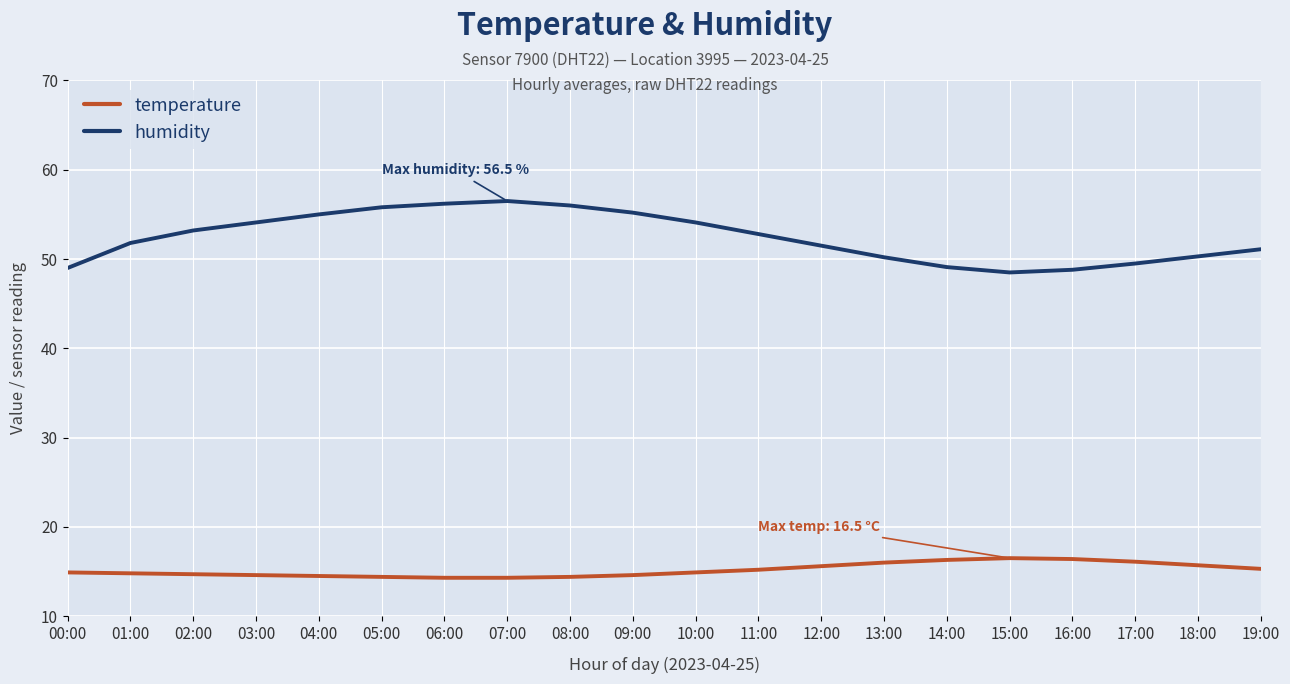

What value does the humidity series have at 14:00?

49.1